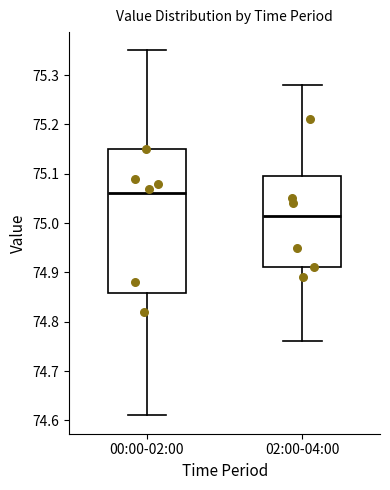

Which box's median line is the highest?

00:00-02:00